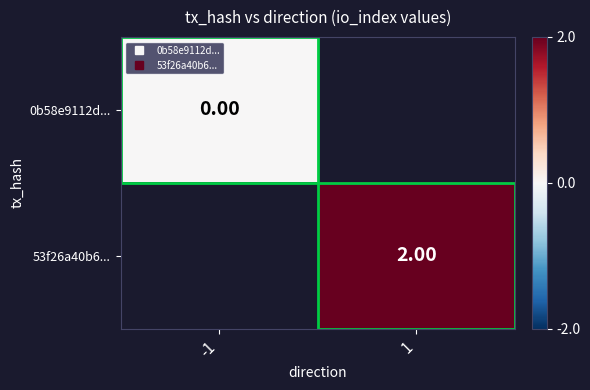

Is the value of 53f26a40b6... at 1 greater than the value of 0b58e9112d... at -1?

Yes